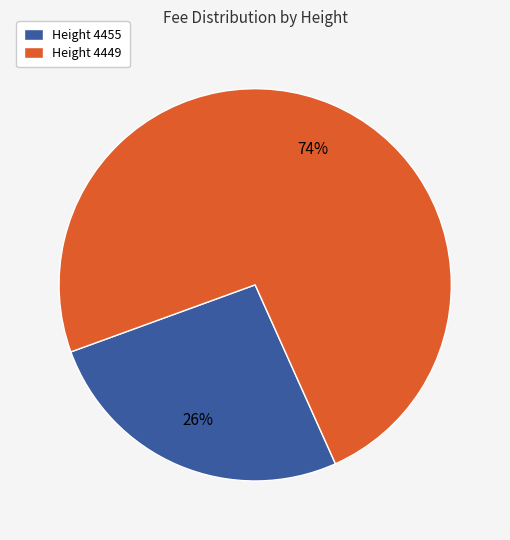

Which slice represents more than half of the pie?

Height 4449